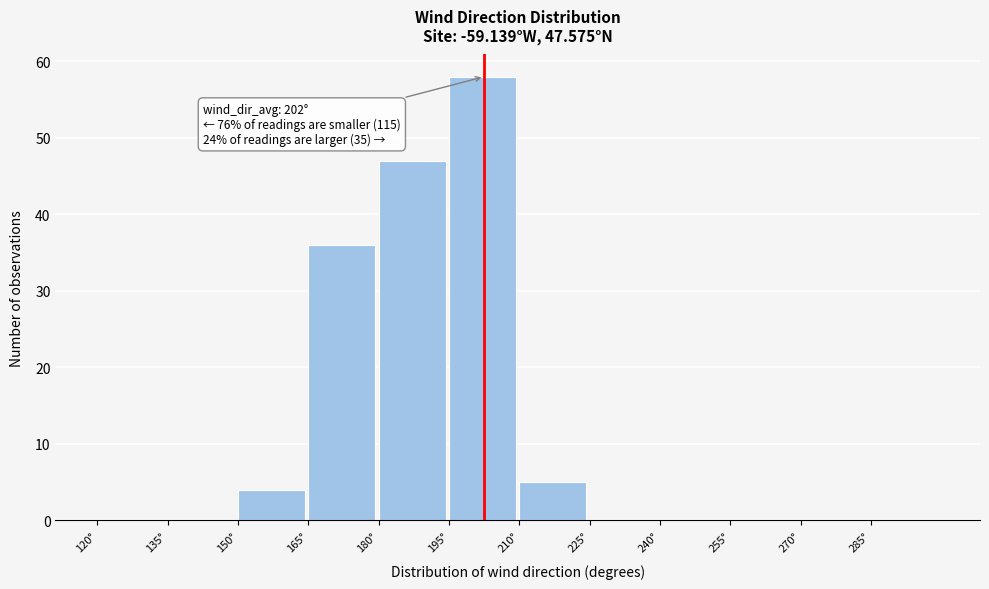

Which range on the x-axis has the tallest bar?

195 to 210